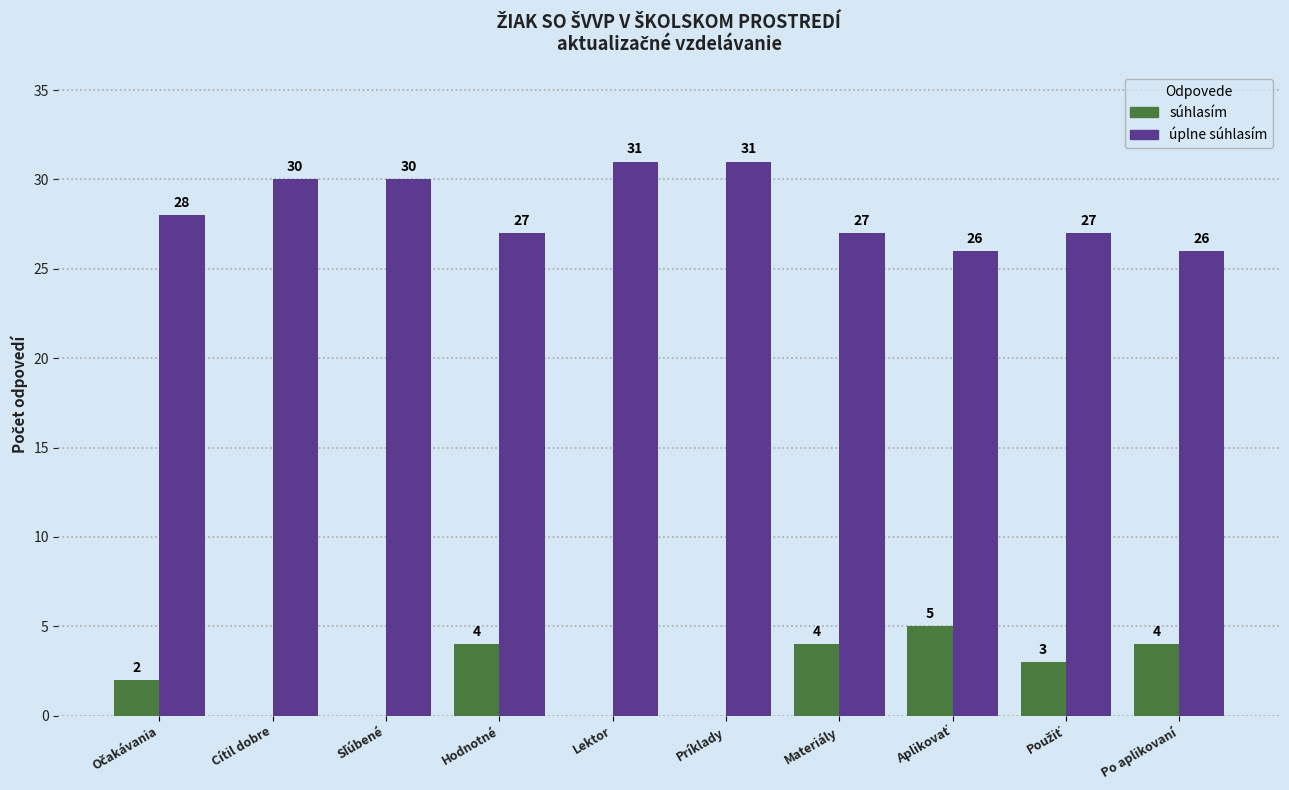

True or false: úplne súhlasím has a value of 27 at Hodnotné.

True